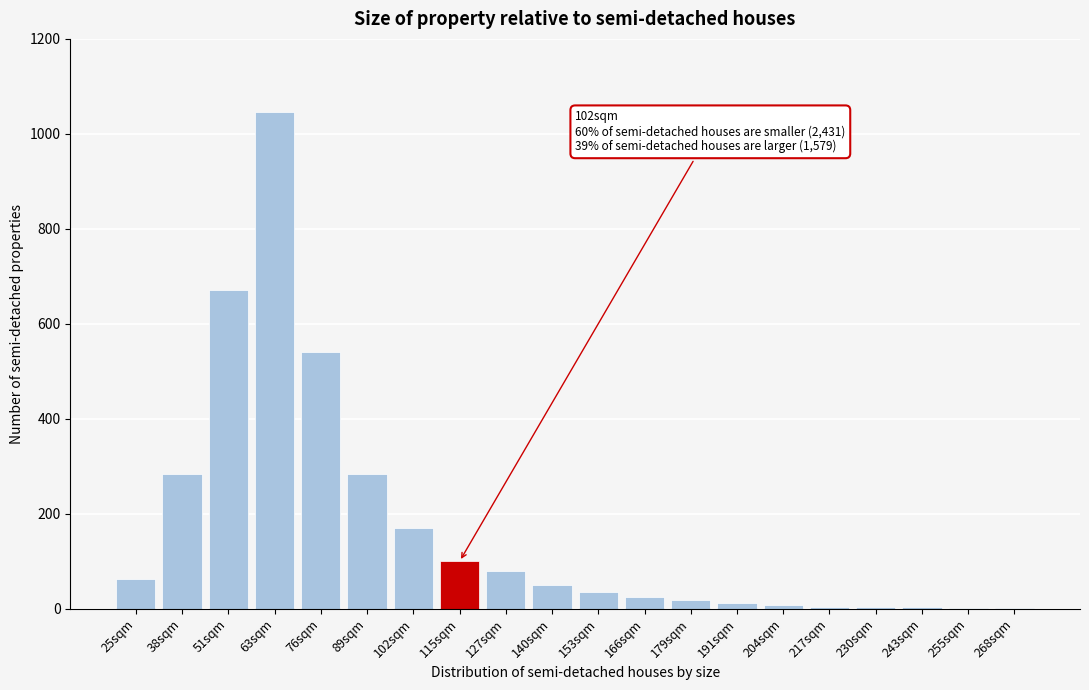

What is the maximum value shown in the chart?

1047